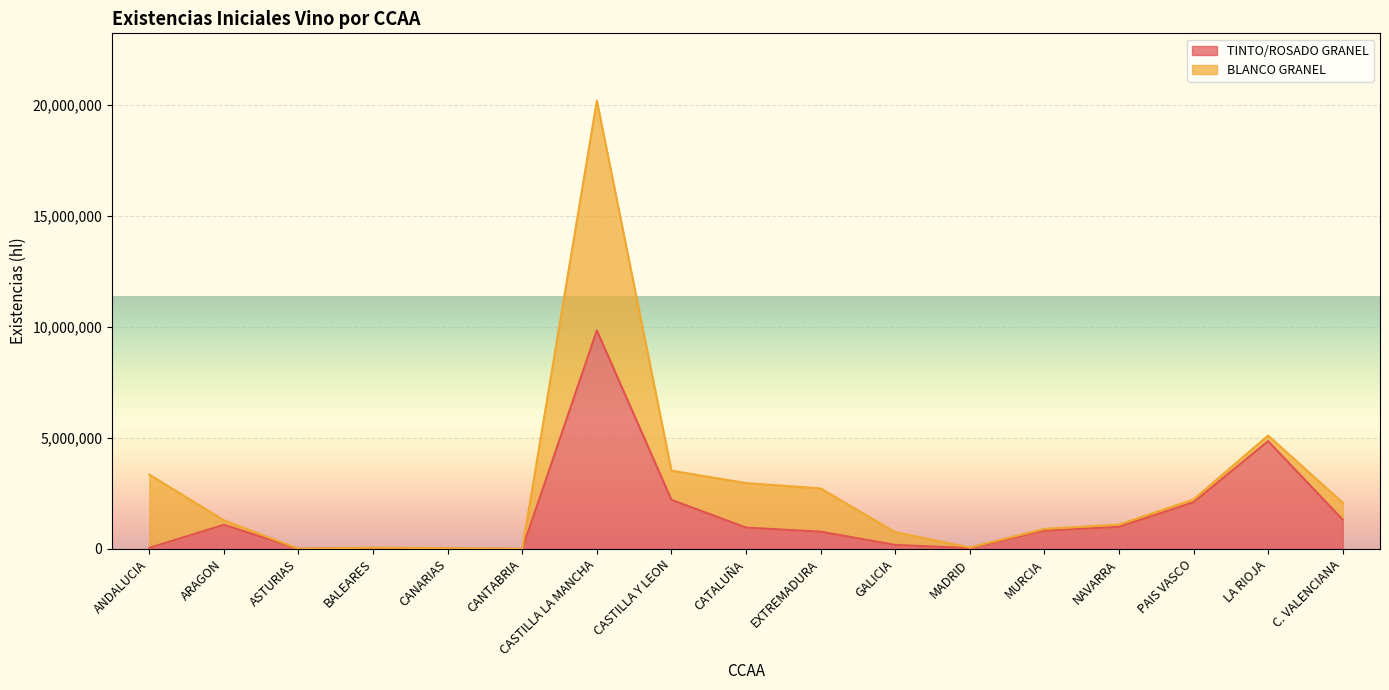

What position from the right is NAVARRA?

4